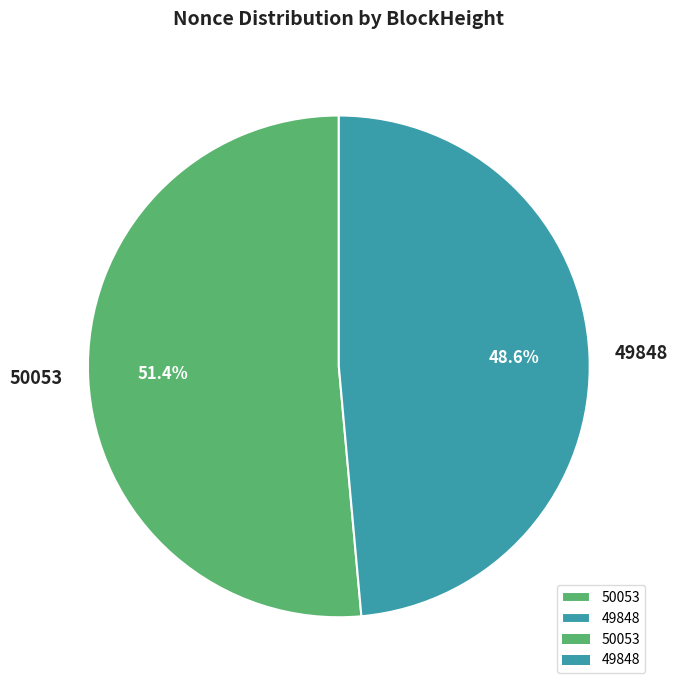

To the nearest percent, what percentage of the pie is 50053?

51%